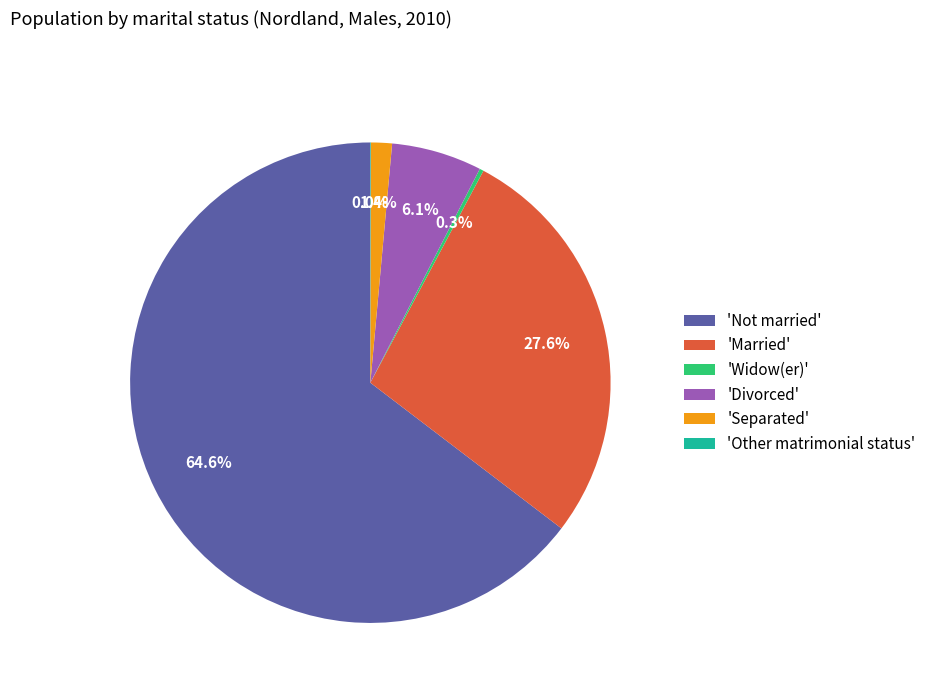

Which has a higher value, 'Not married' or 'Married'?

'Not married'